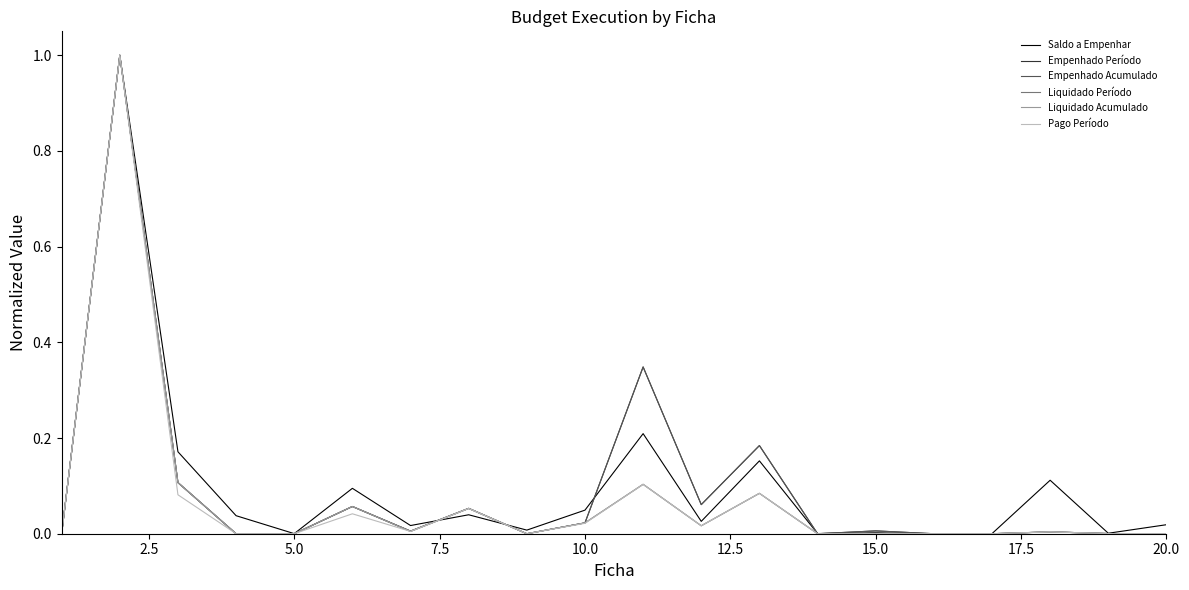

How many lines are shown in the chart?

6